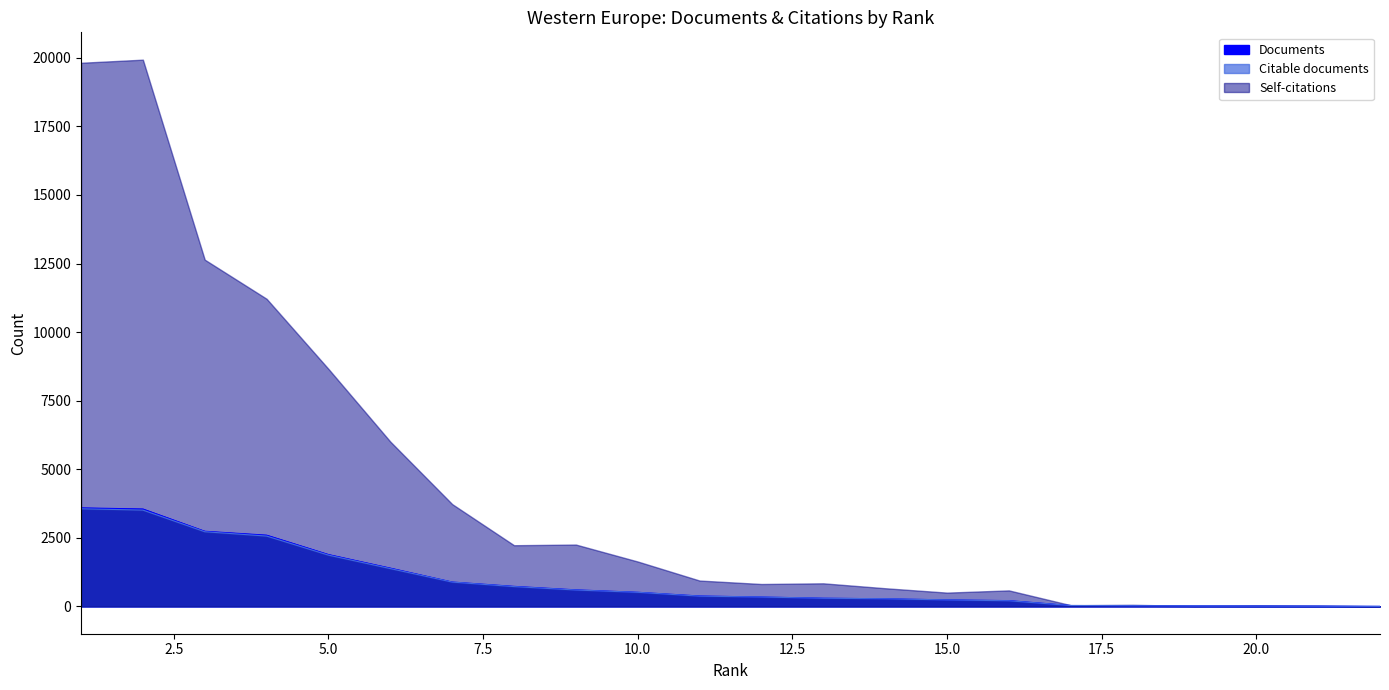

True or false: Documents and Citable documents intersect in this chart.

False